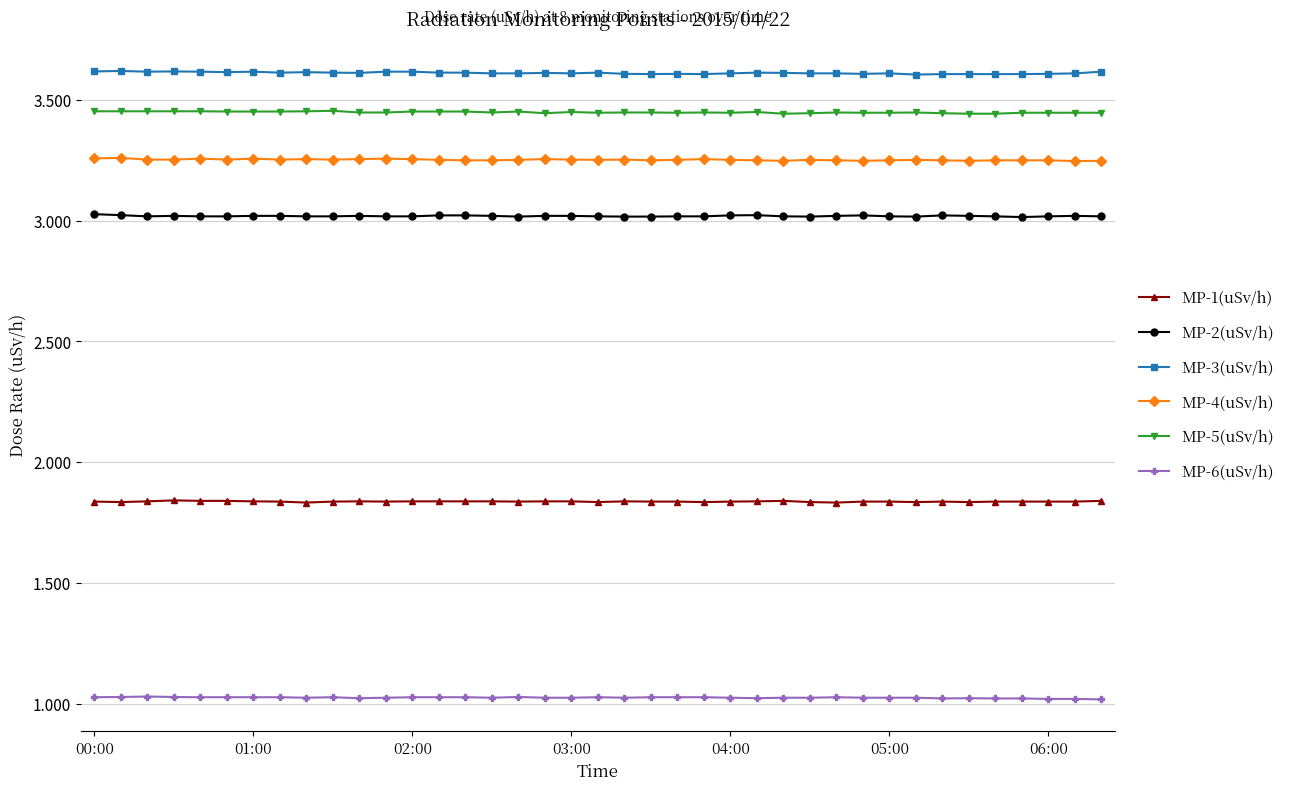

What is the value of the MP-2(uSv/h) point at the 30th from the left?

3.0